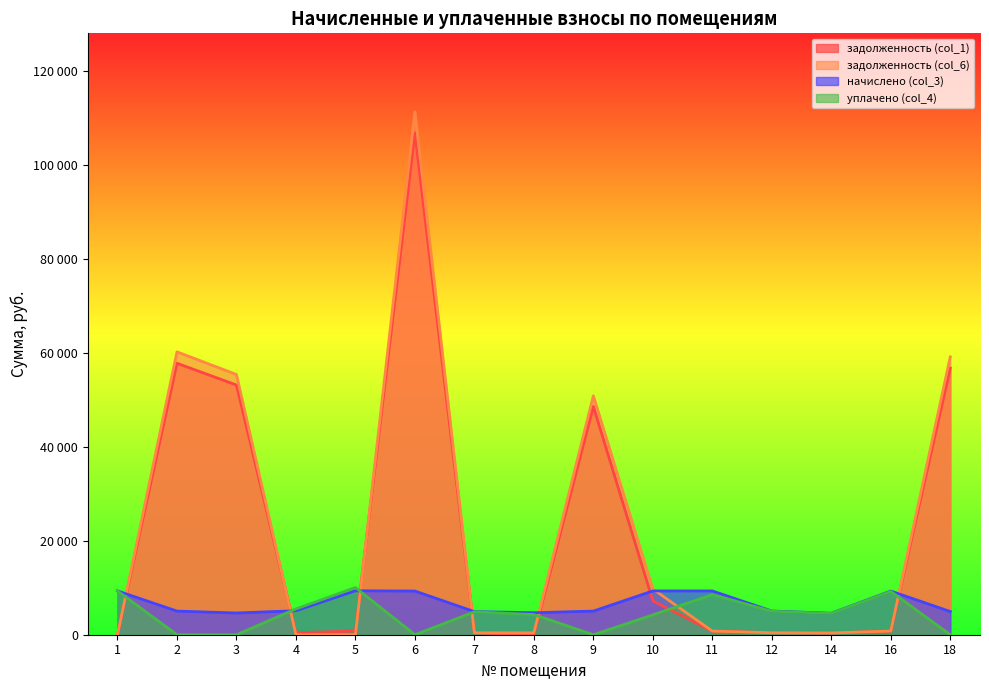

What are all the series names shown in the legend?

задолженность (col_1), задолженность (col_6), начислено (col_3), уплачено (col_4)